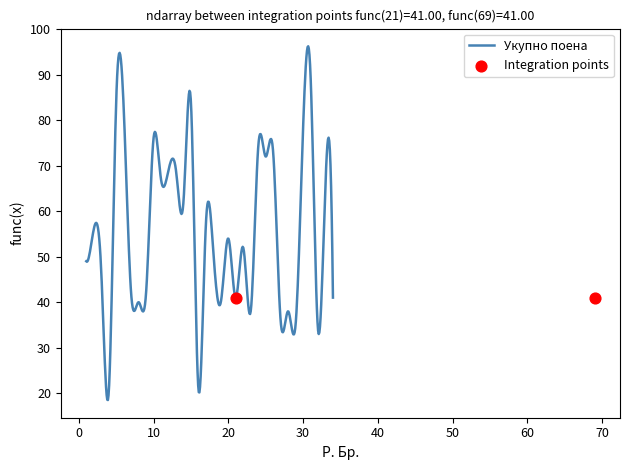

Between 23 and 4, which is larger?

23